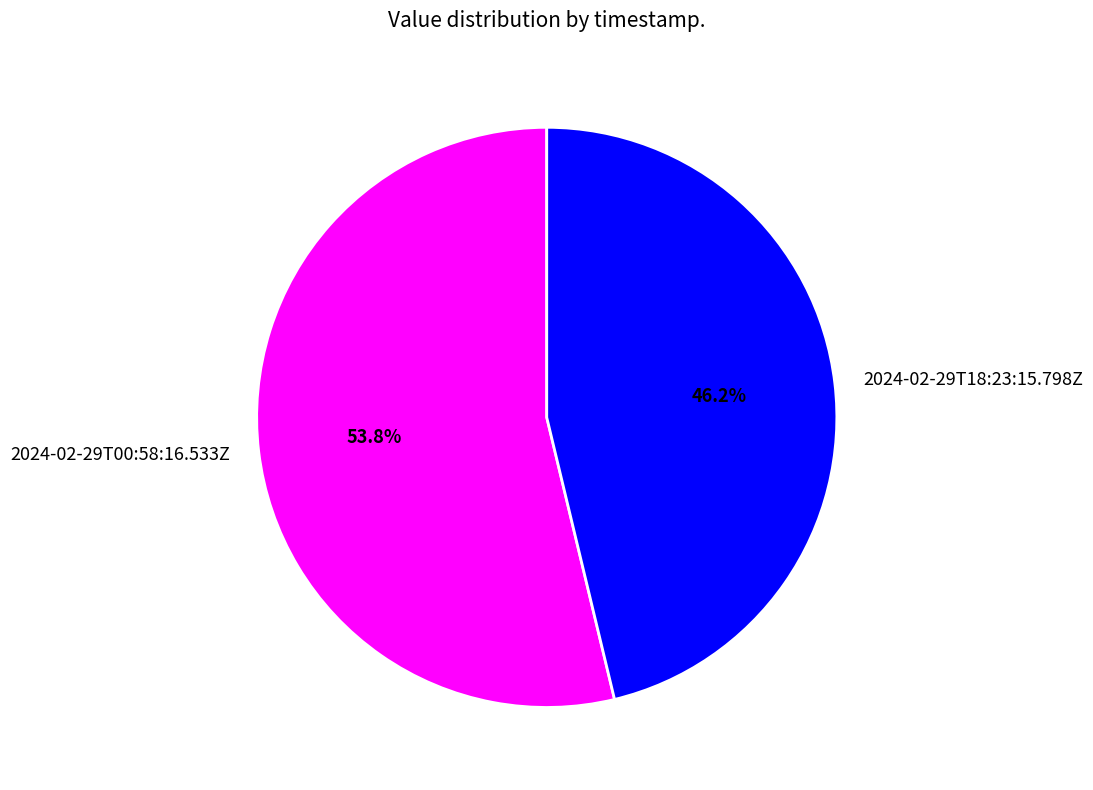

Rank the categories by value from lowest to highest.

2024-02-29T18:23:15.798Z, 2024-02-29T00:58:16.533Z